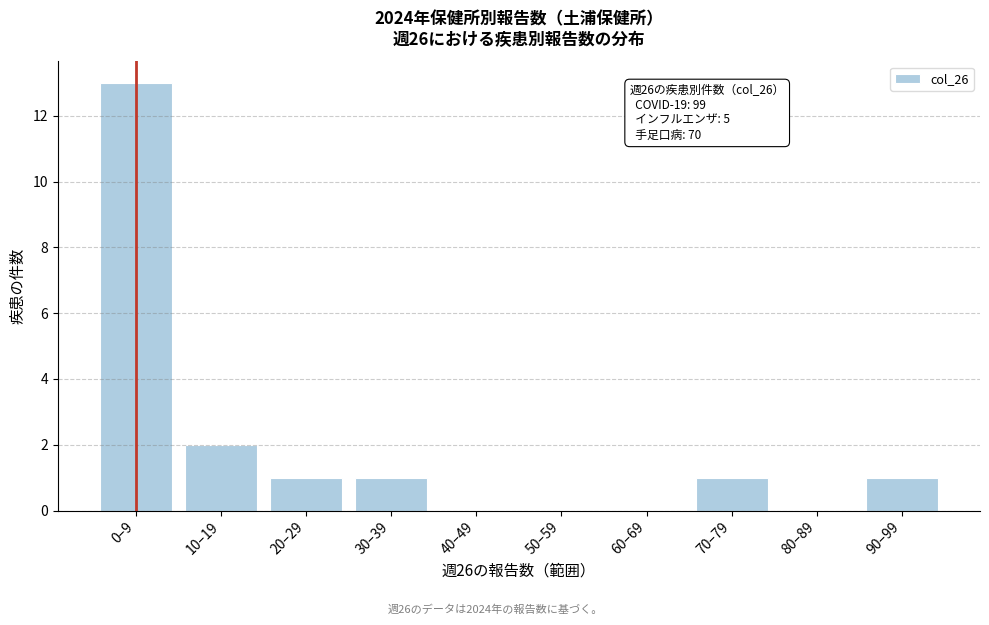

Reading right to left, transcribe all the data shown in this chart.

90–99=1	80–89=0	70–79=1	60–69=0	50–59=0	40–49=0	30–39=1	20–29=1	10–19=2	0–9=13